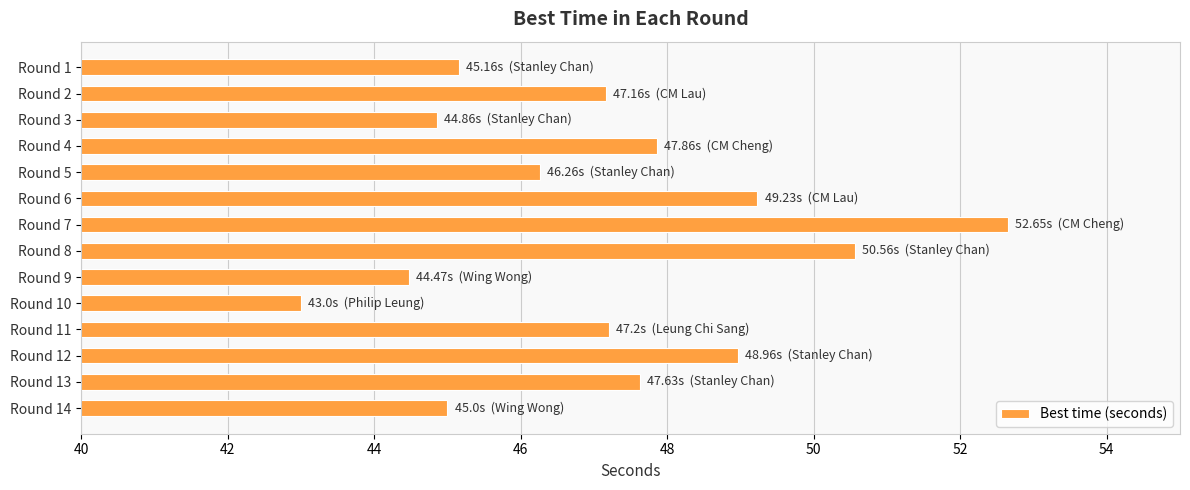

How many distinct data groups are displayed?

1